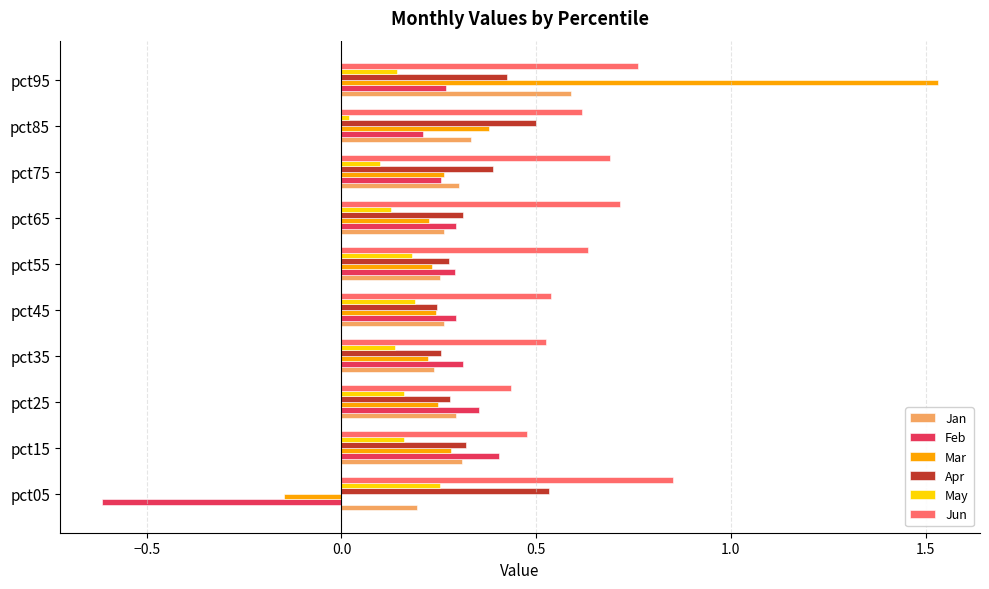

At which category is the sum across all series the highest?

pct95